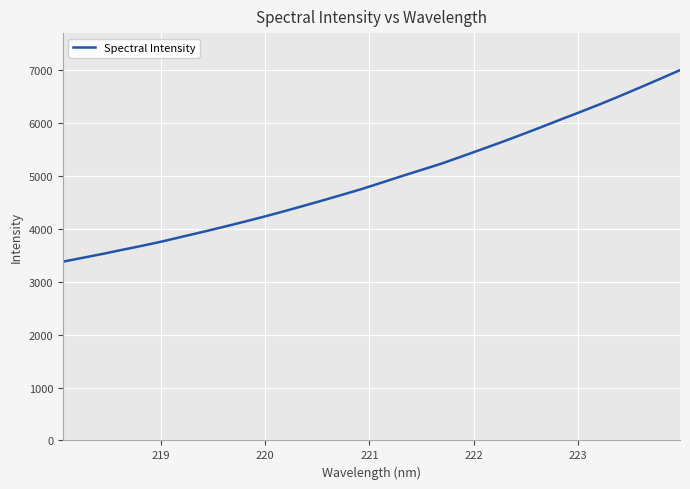

What is the greatest value displayed?

6992.9